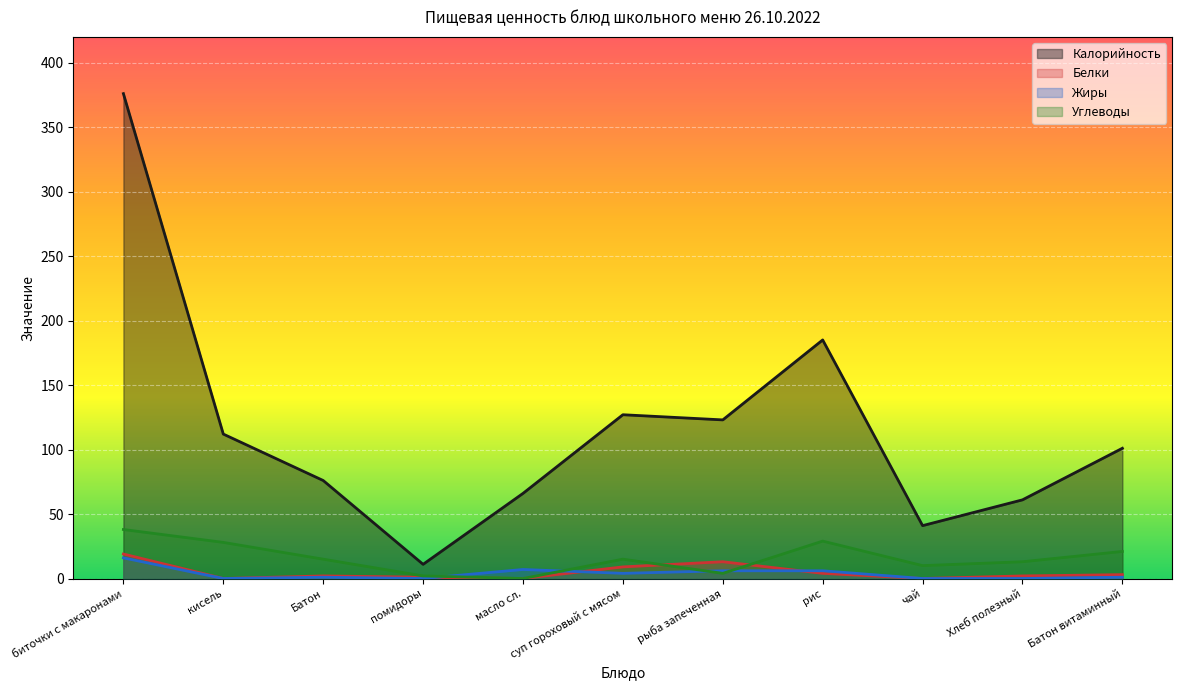

The value of Углеводы at кисель is 28. True or false?

True